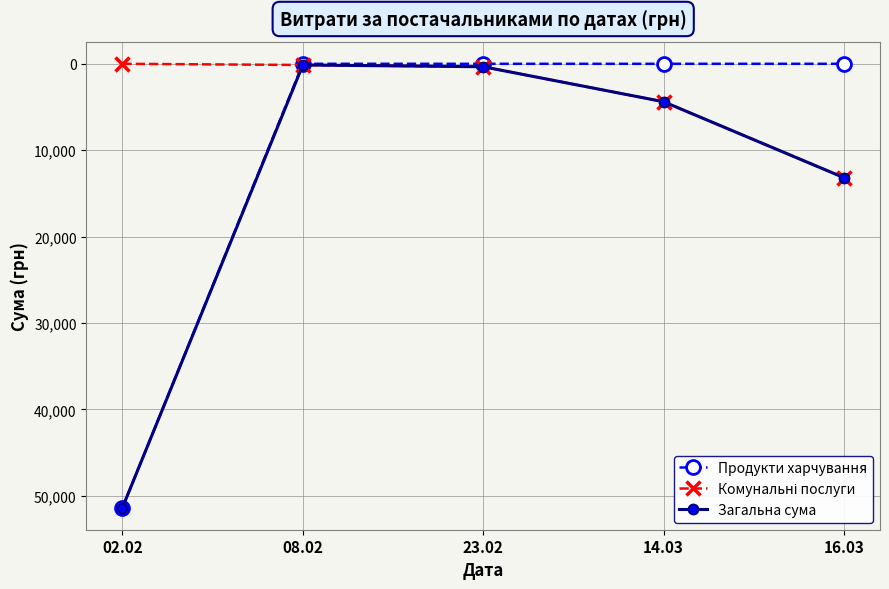

True or false: Загальна сума has more than 0 points higher than both neighbors.

False